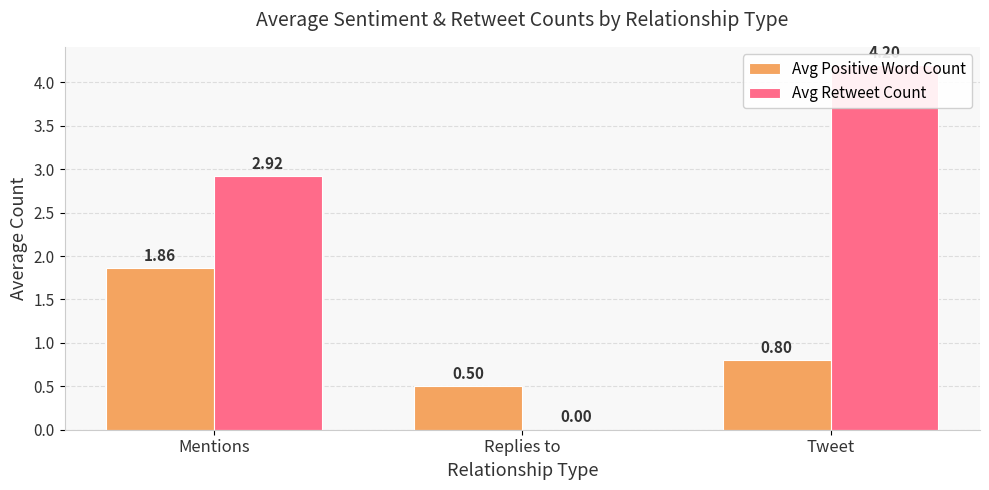

What is the spread (max minus min) of values at Tweet?

3.4